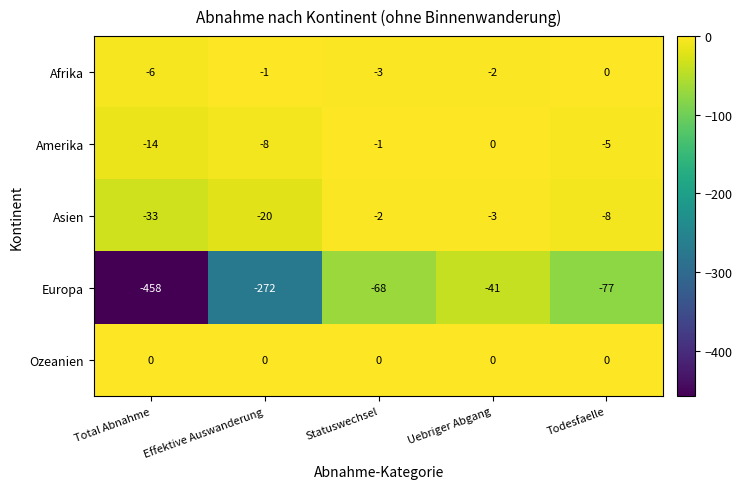

Which series has the largest range (max minus min)?

Europa